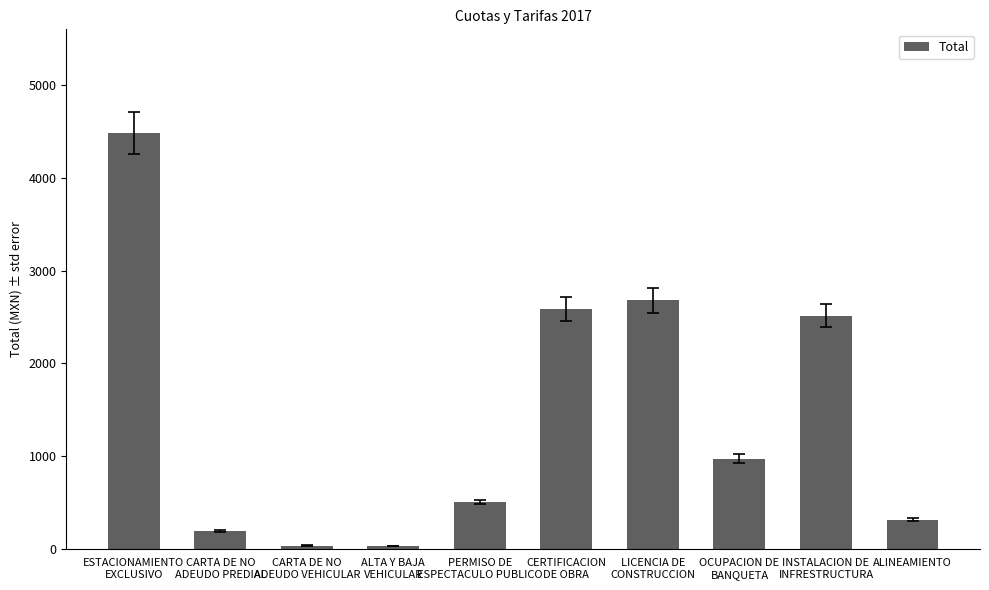

What is the value of the 1st bar from the left?

4484.0